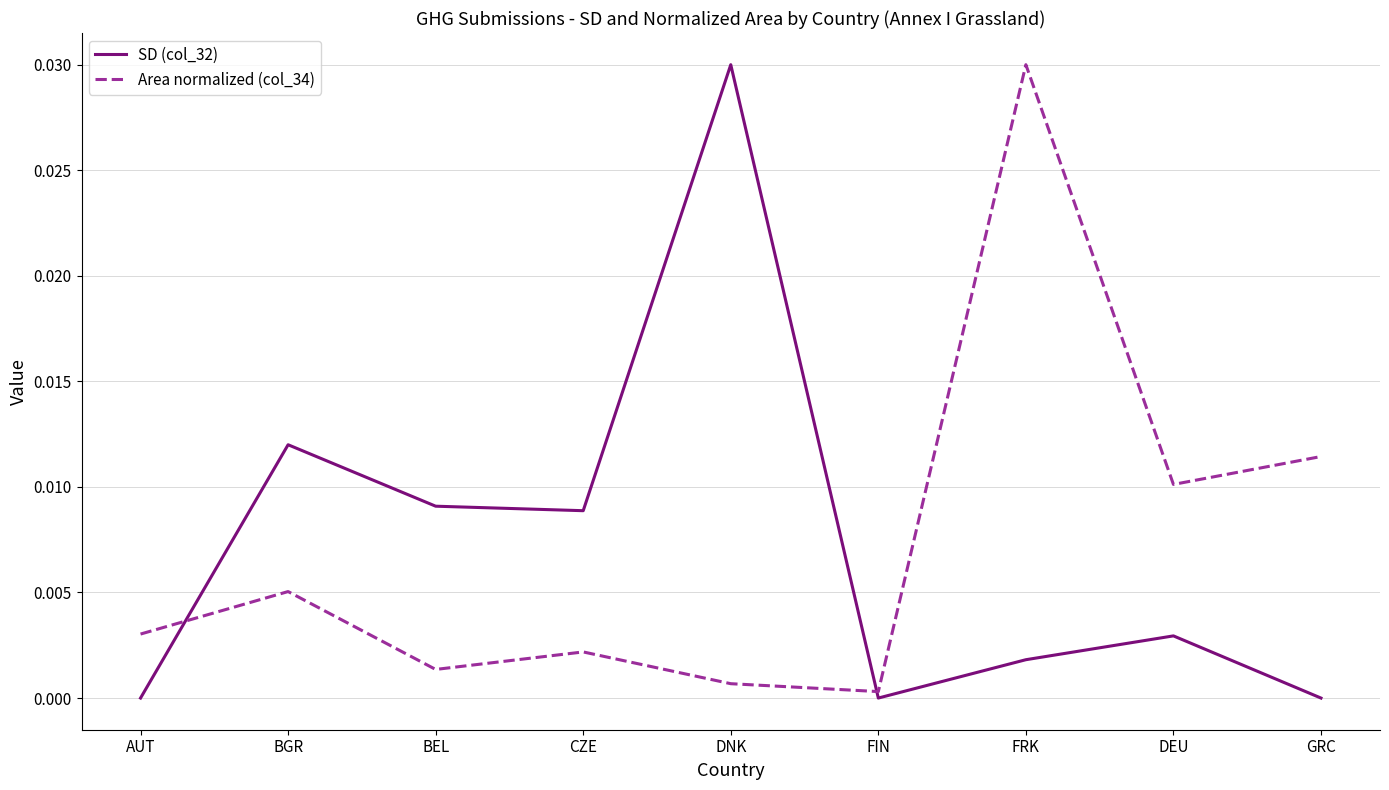

True or false: Area normalized (col_34) has a value of 0.0 at BEL.

True